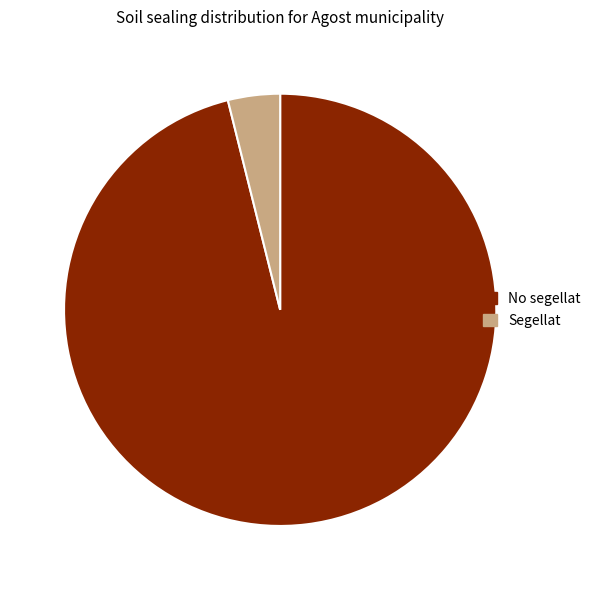

Do Segellat and No segellat together represent more than half of the pie?

Yes